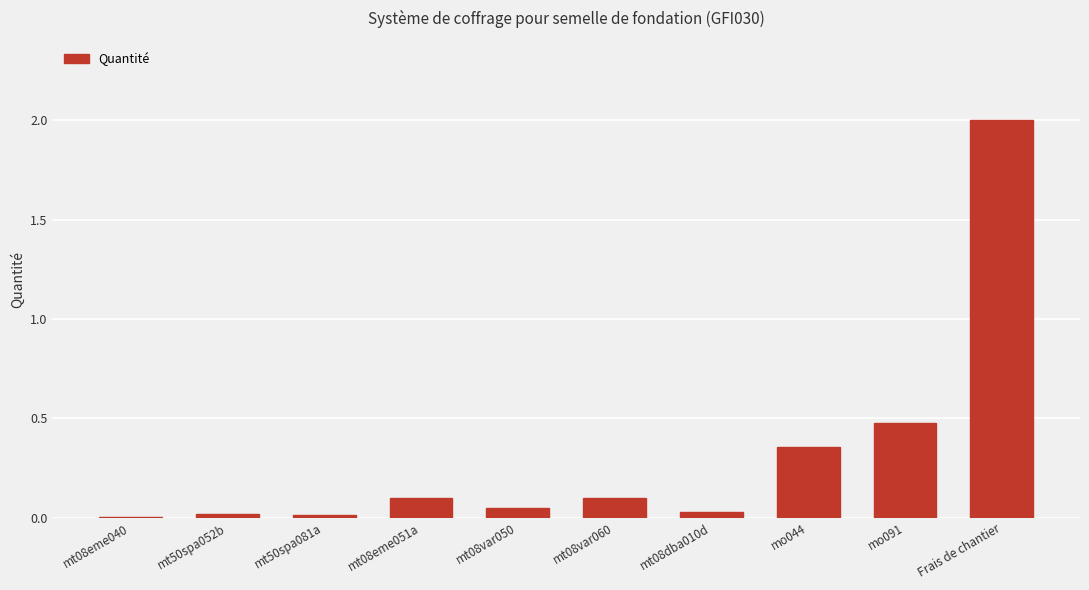

The chart shows a value of 0.0 at mt50spa052b. True or false?

True